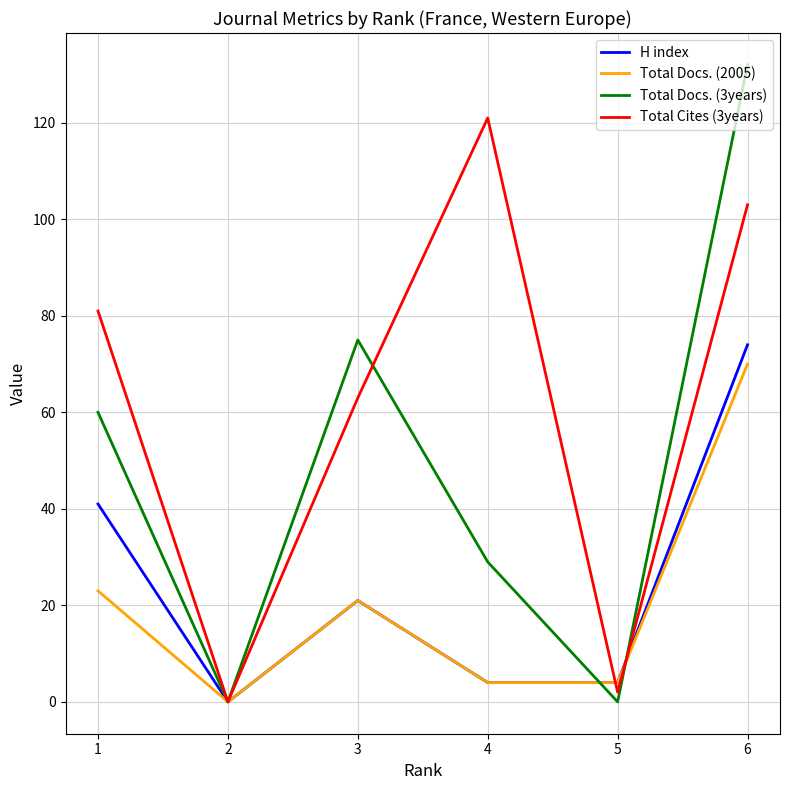

Reading right to left, extract all data points from this chart.

H index: 6=74	5=4	4=4	3=21	2=0	1=41
Total Docs. (2005): 6=70	5=4	4=4	3=21	2=0	1=23
Total Docs. (3years): 6=132	5=0	4=29	3=75	2=0	1=60
Total Cites (3years): 6=103	5=2	4=121	3=63	2=0	1=81